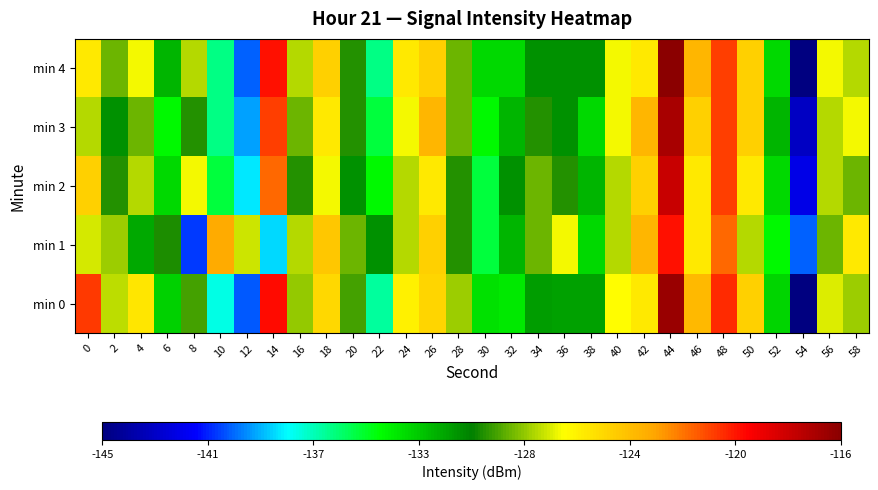

Rank the series by their maximum value, from lowest to highest.

min 1, min 2, min 3, min 0, min 4